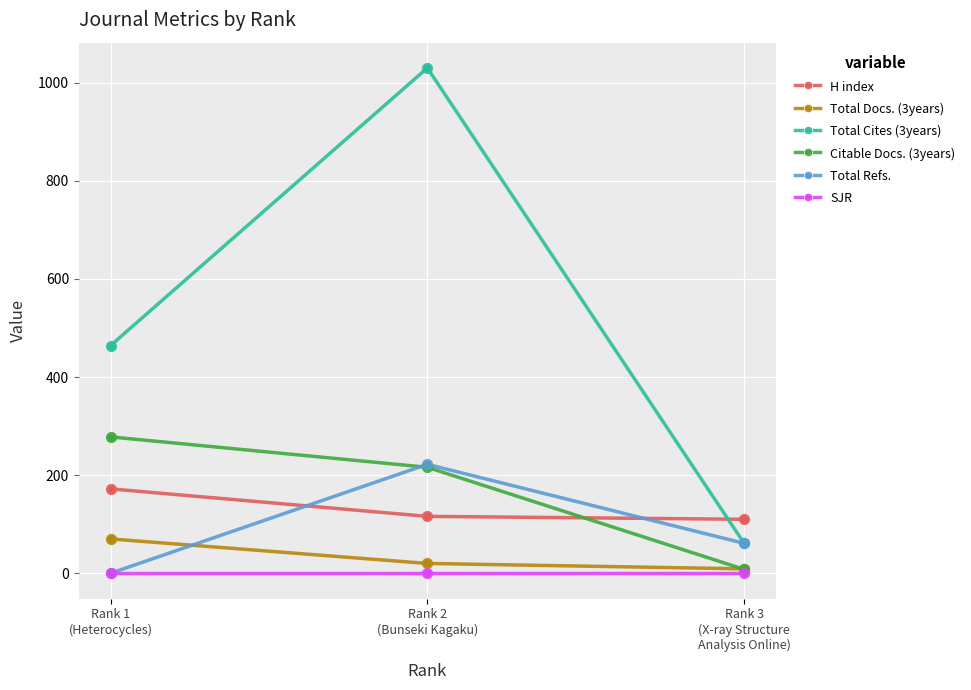

What are all the series names shown in the legend?

H index, Total Docs. (3years), Total Cites (3years), Citable Docs. (3years), Total Refs., SJR